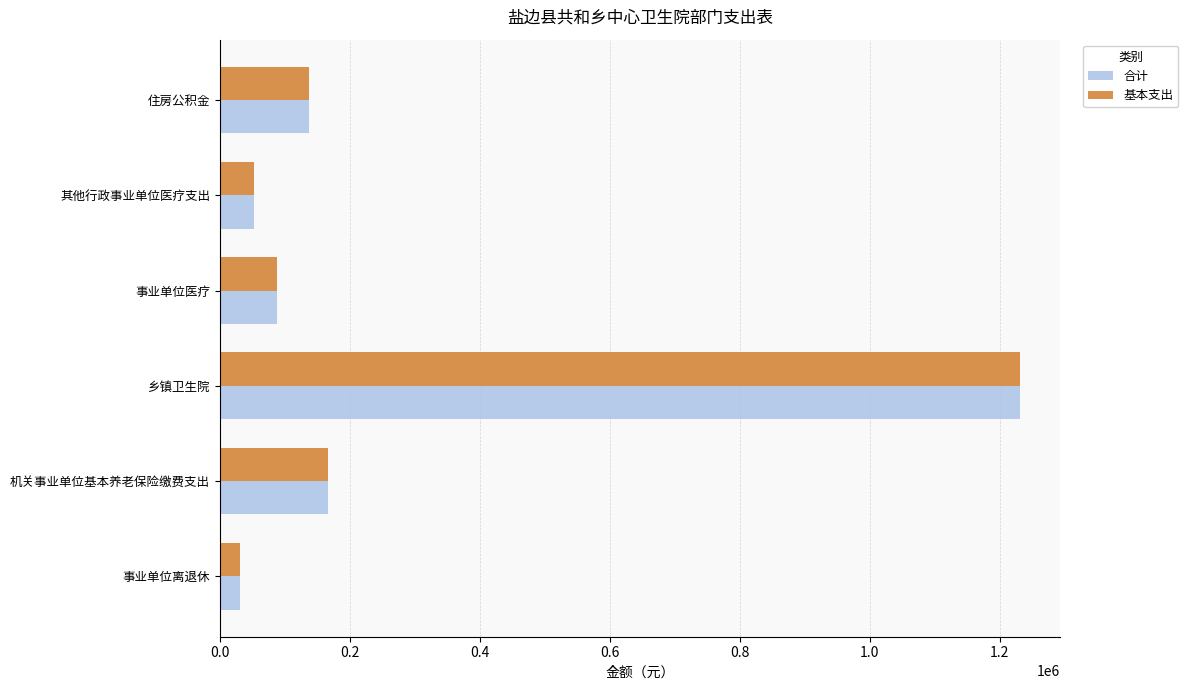

The value of 基本支出 at 事业单位医疗 is 87784.9. True or false?

True